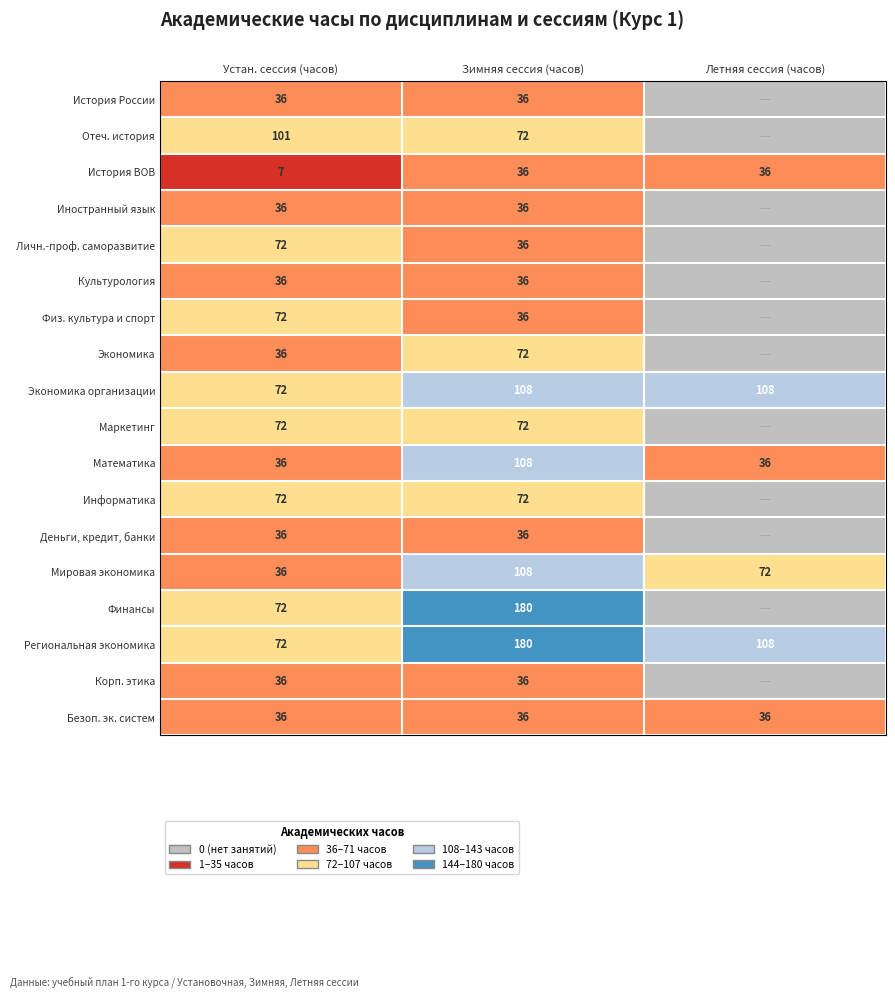

The value of История ВОВ at Летняя сессия (часов) is 58. True or false?

False